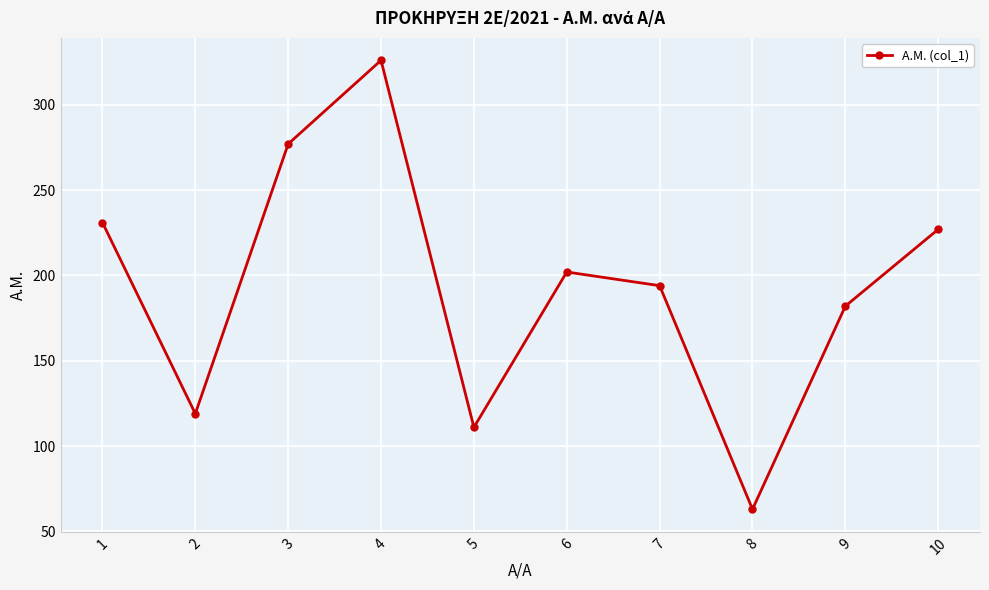

What is the ratio of the value at 9 to the value at 2?

1.5